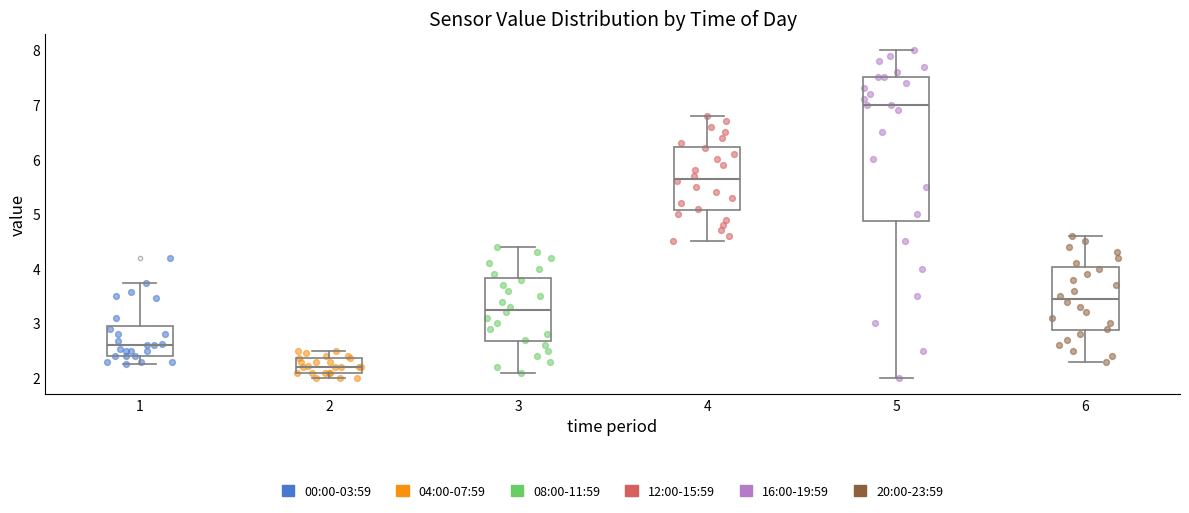

Where does the median line of the box at x = 5 sit on the y-axis? The values are not printed on the chart, so give them approximately, as read against the axis.

7.0